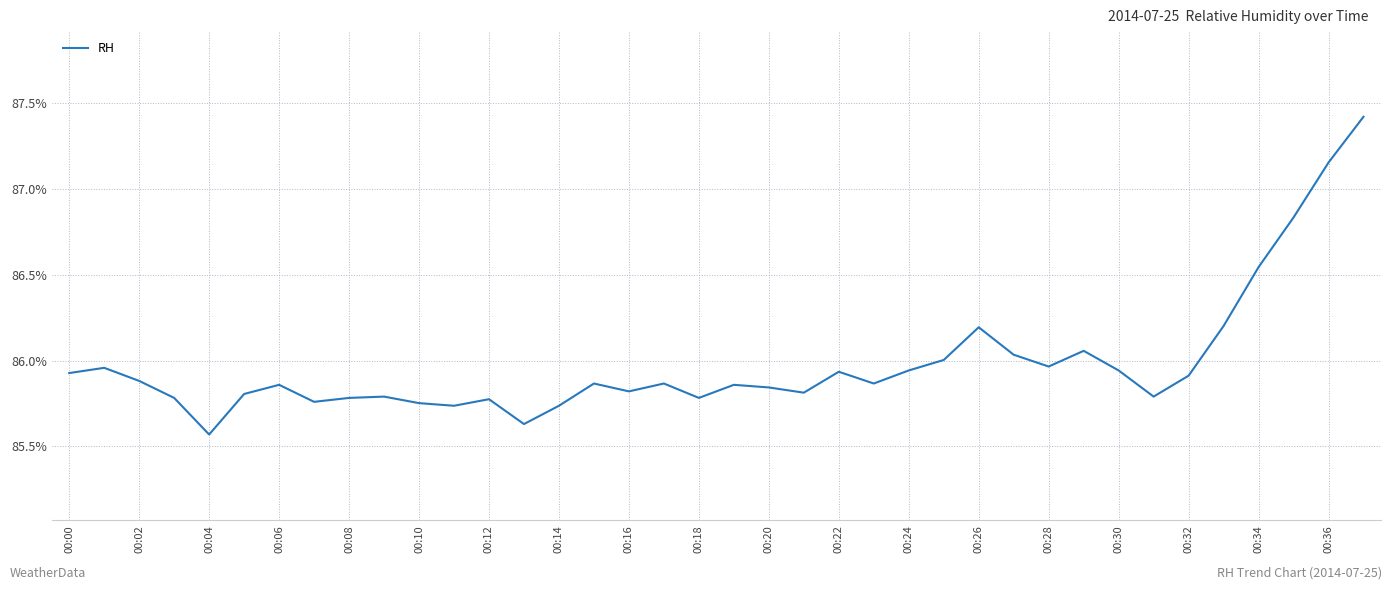

Does the chart display data point markers on the line(s)?

No